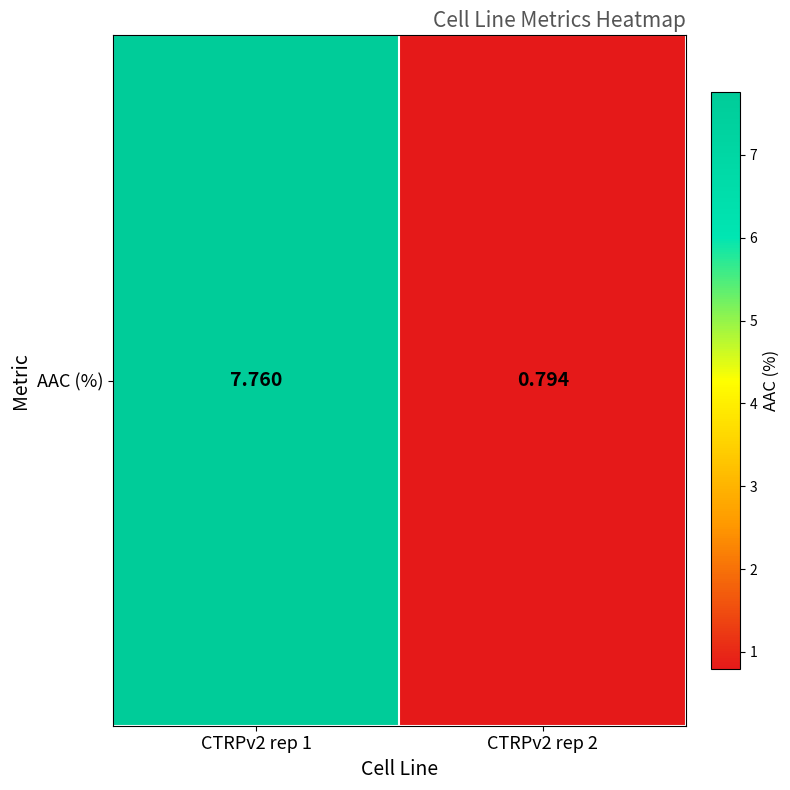

What is the sum of the values at CTRPv2 rep 1 and CTRPv2 rep 2?

8.6